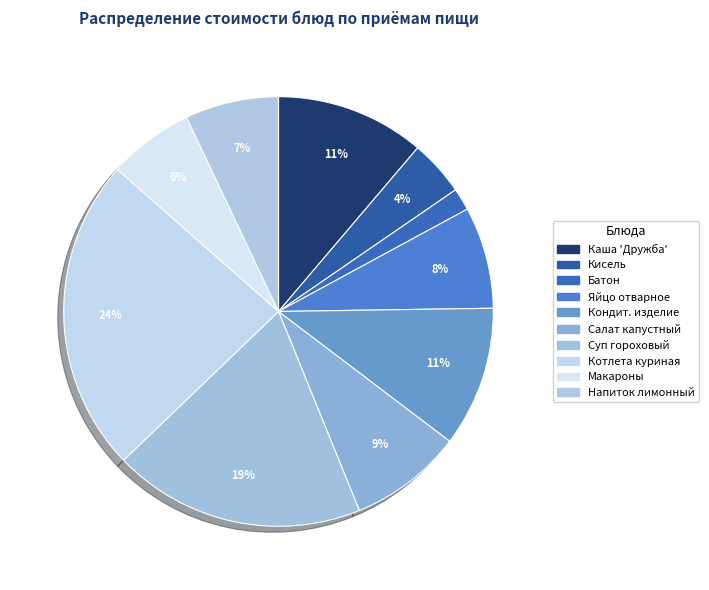

How many segments does this pie chart have?

10